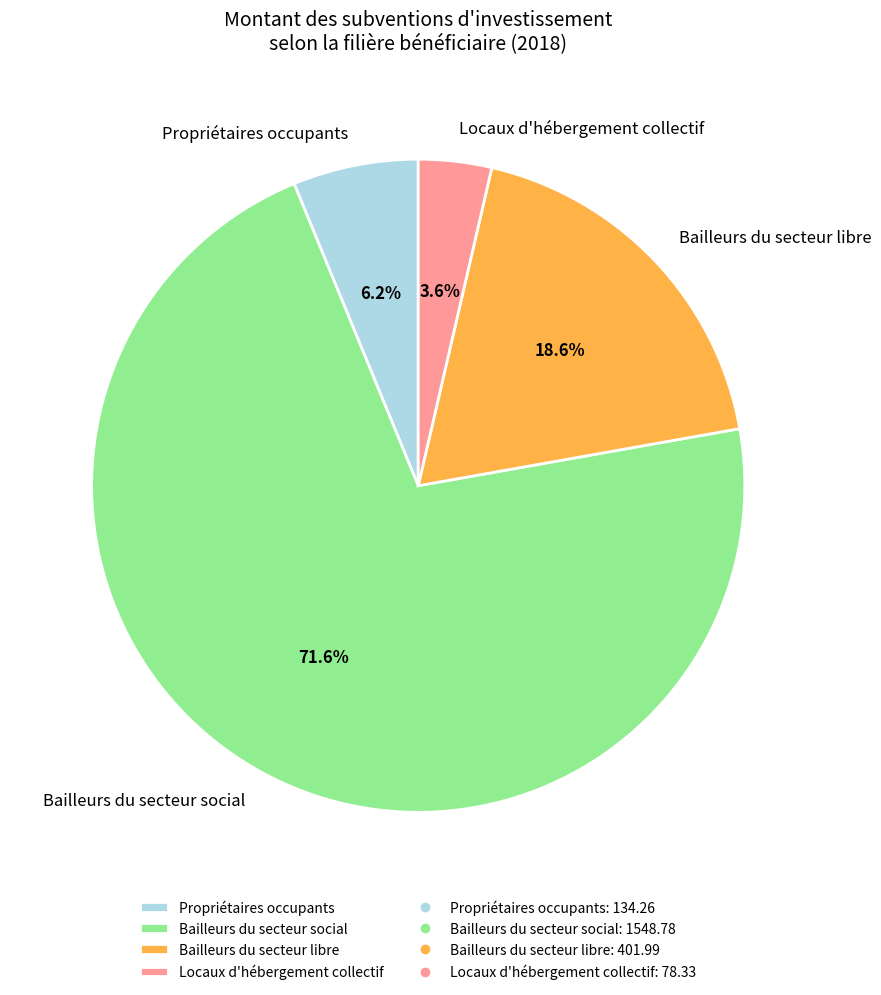

Is there any slice that represents more than half of the pie?

Yes